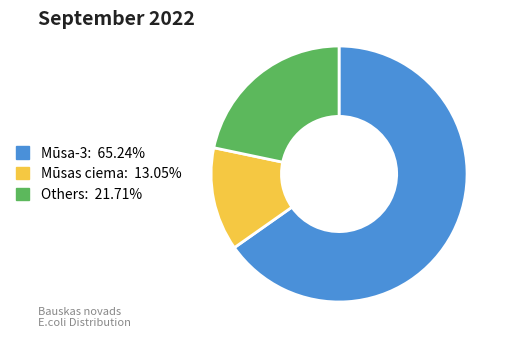

How many slices are in this pie chart?

3